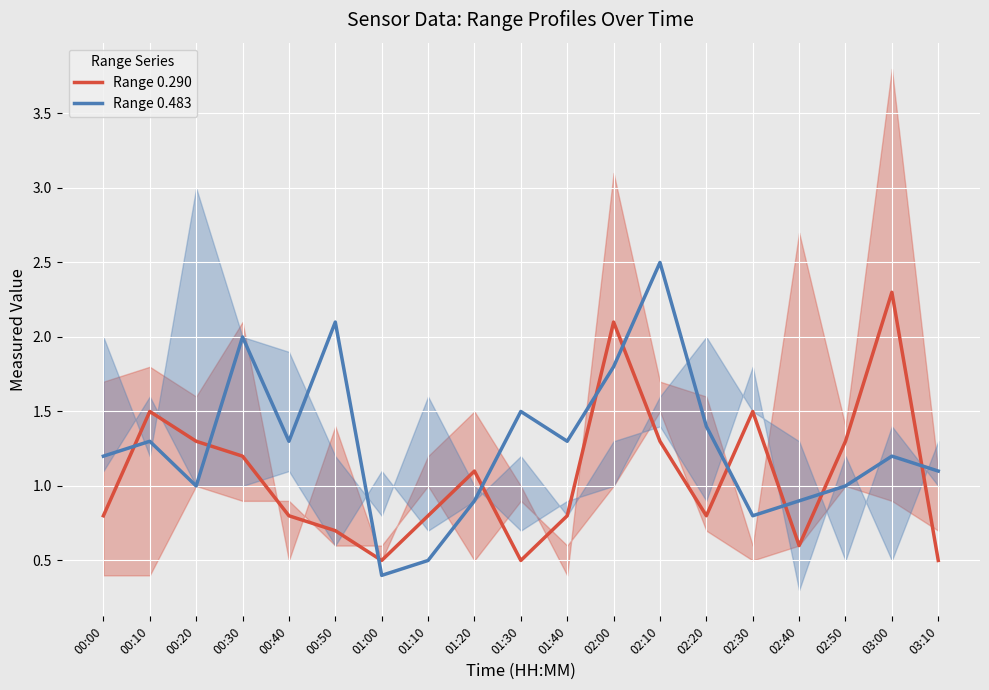

Rank the series at 00:50 from highest to lowest value.

Range 0.483, Range 0.290